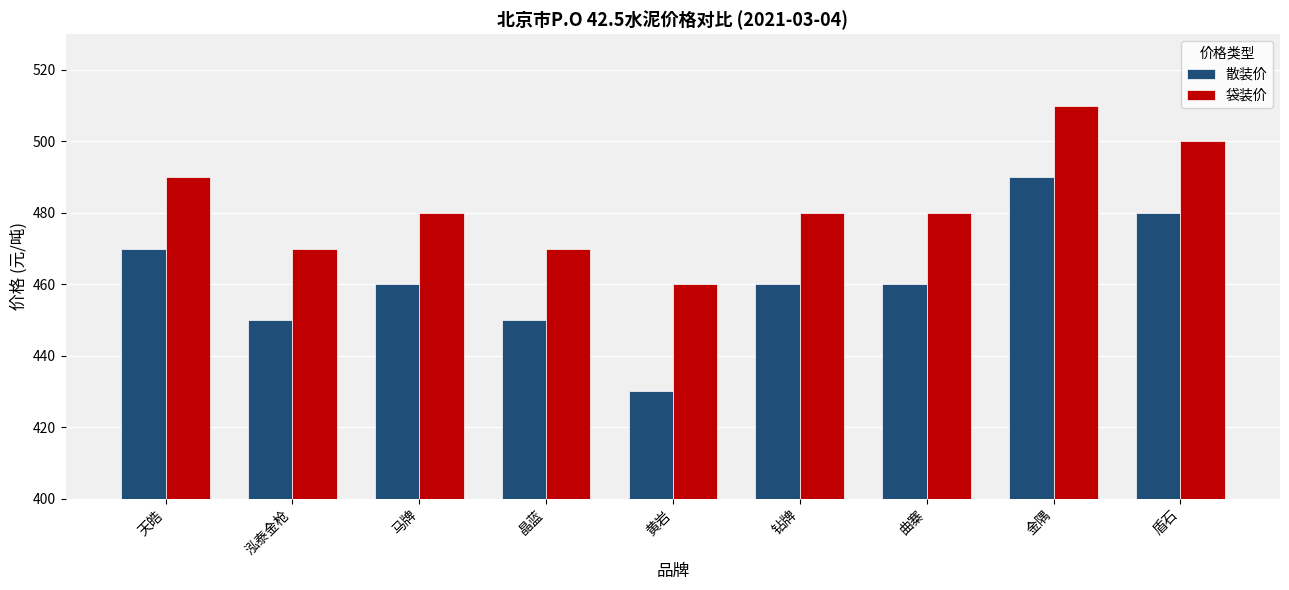

How many data points does each series have?

9